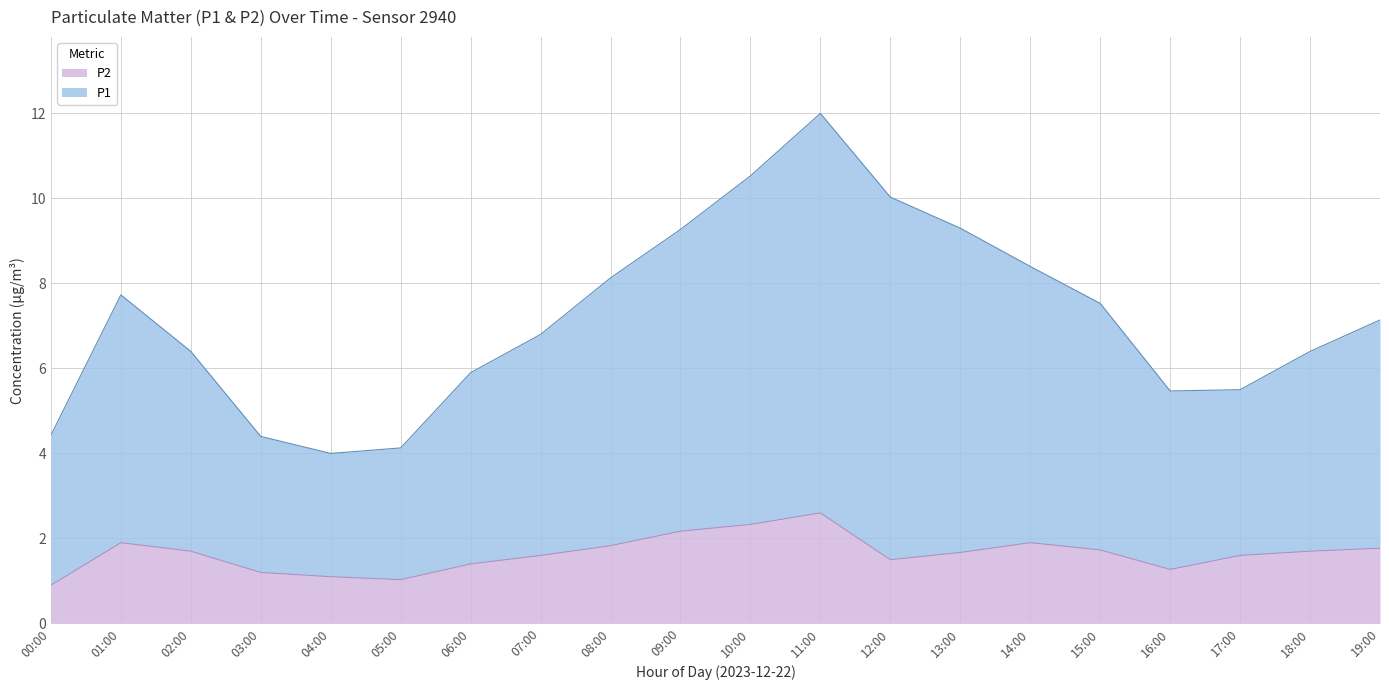

What is the difference between the second highest and second lowest values in the P2 series?

1.3